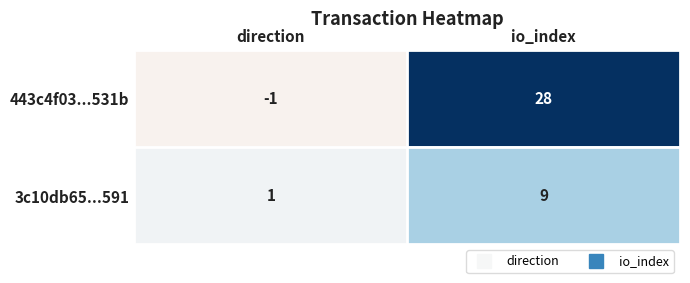

Count the number of data series in this chart.

2